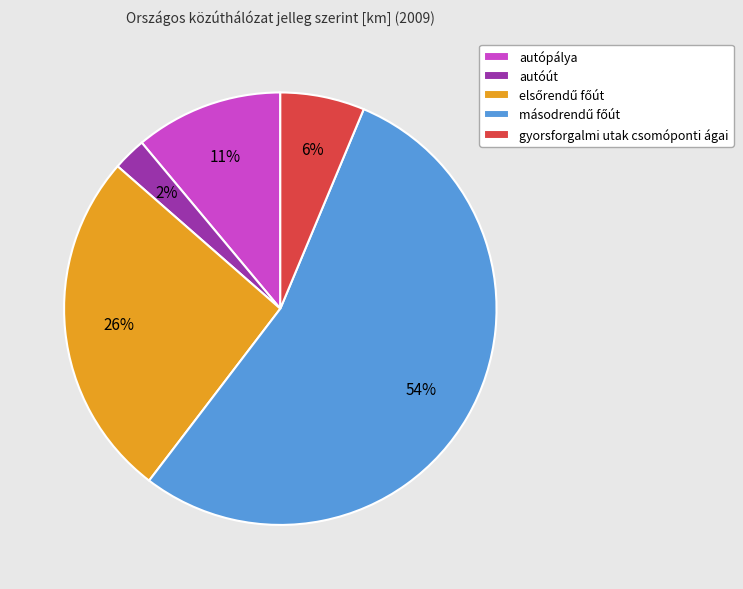

To the nearest percent, what is the average slice percentage?

20%